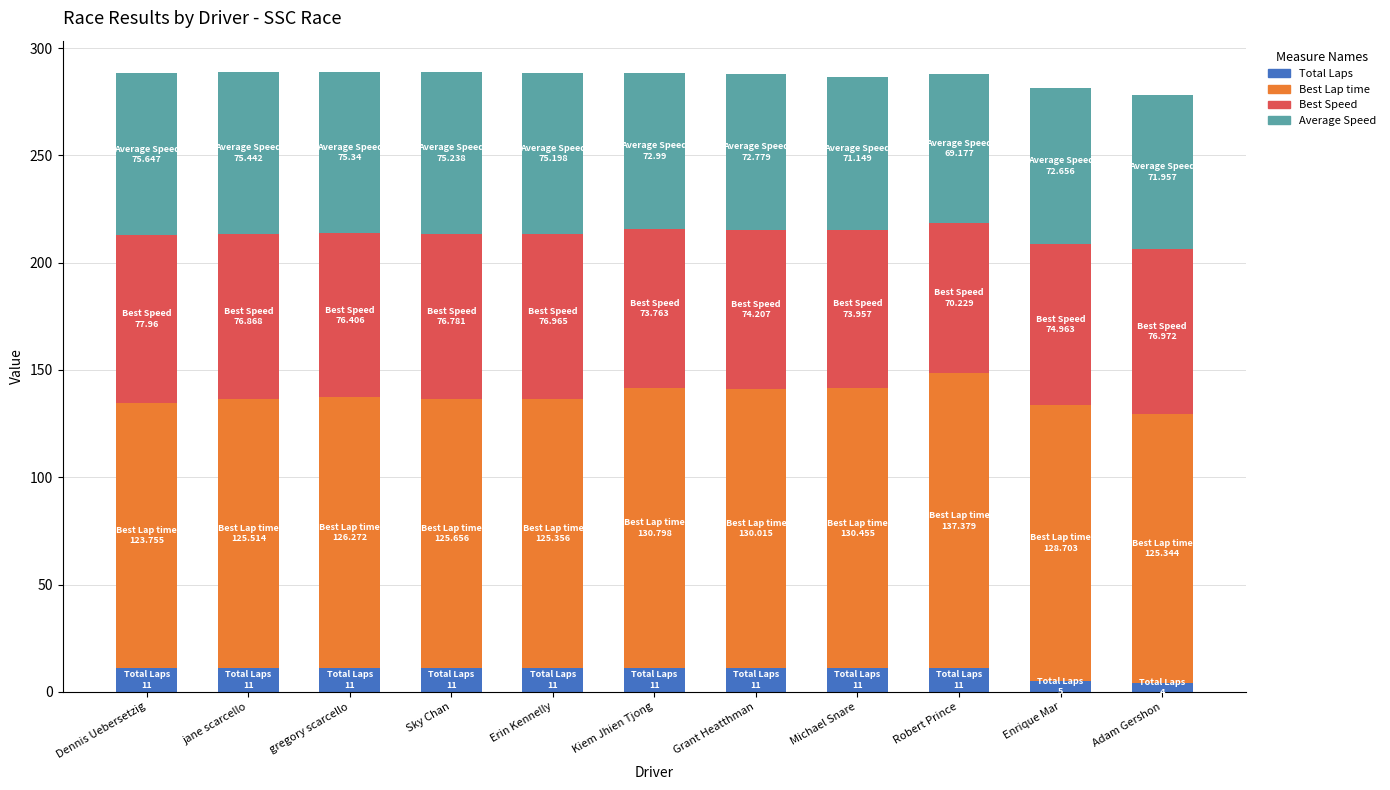

What is the total value across all series at gregory scarcello?

289.0